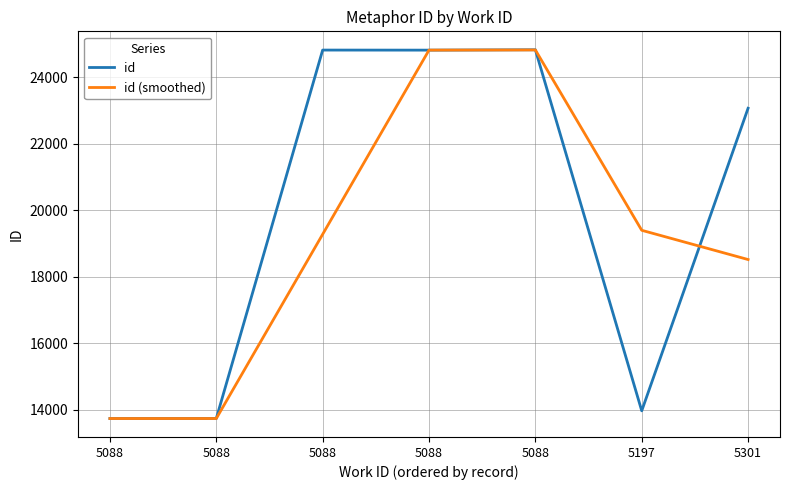

What is the approximate value of id at 5301?

23067.0